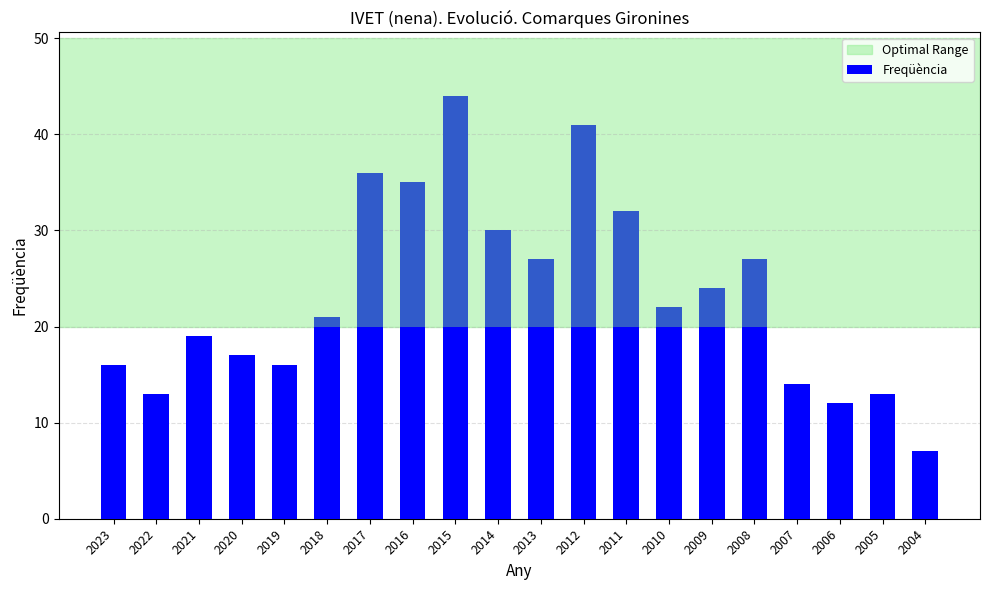

What is the change in value from 2016 to 2010?

-13